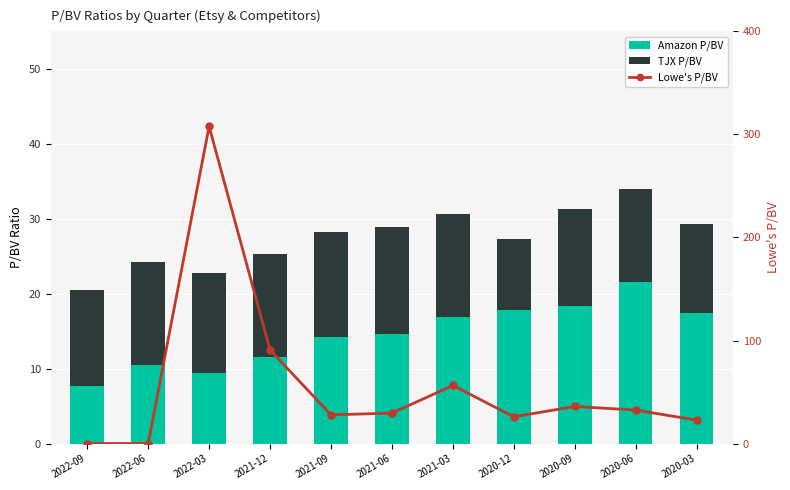

What is the total value across all series at 2022-06?

24.3